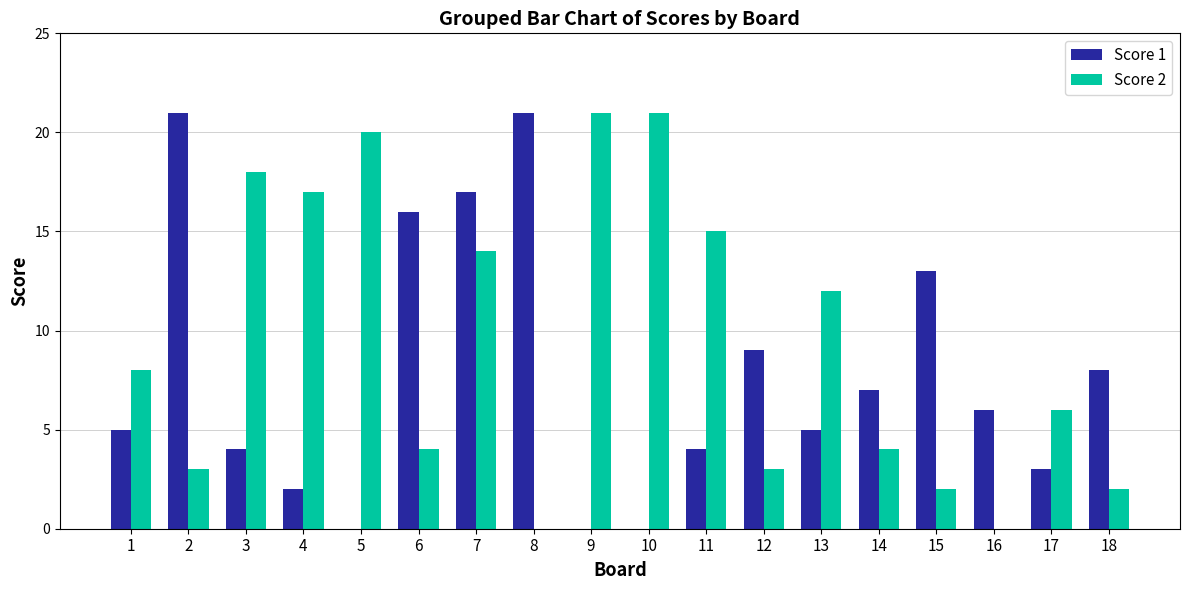

How many distinct data groups are displayed?

2